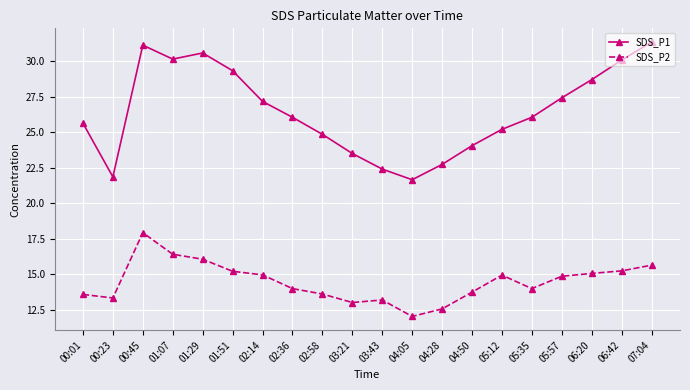

What is the difference between the highest and lowest values at 02:14?

12.2